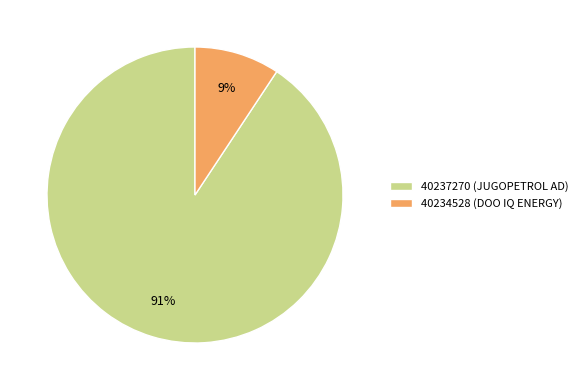

Is it true that 40234528 is 17% of the pie?

False